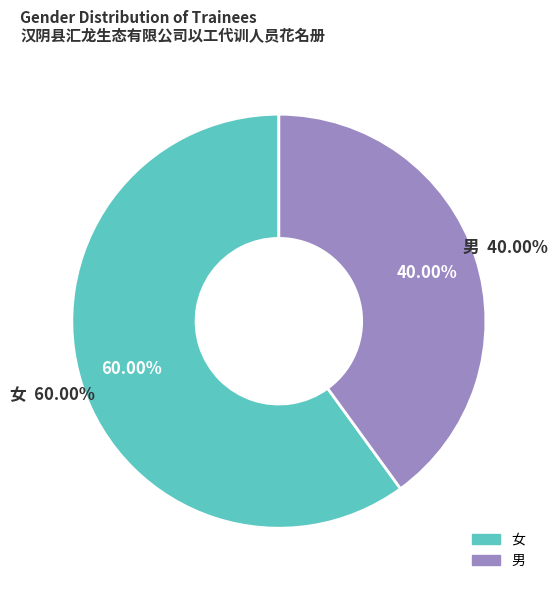

To the nearest percent, what is the difference between the 男 and 女 slice percentages?

20%